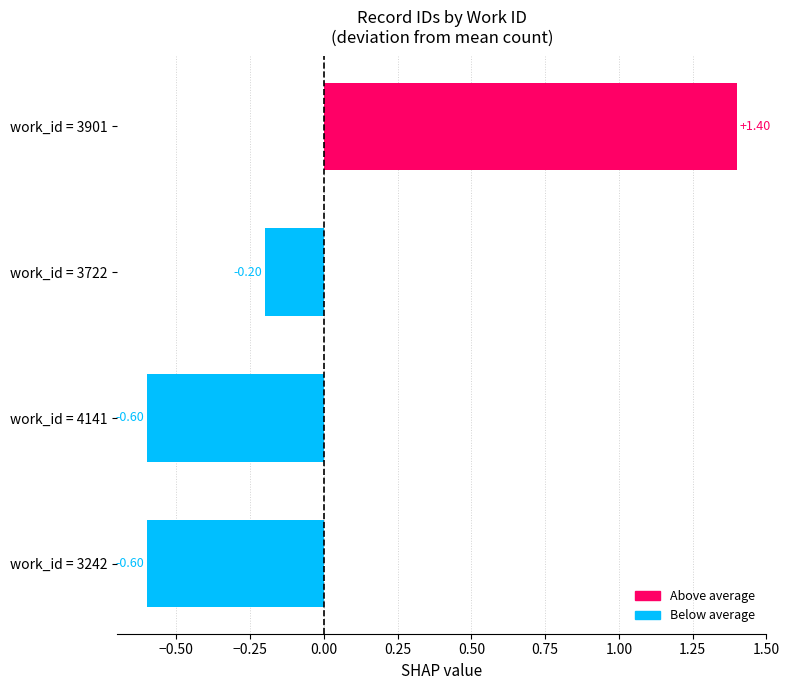

What is the sum of the values at work_id = 3722 and work_id = 4141?

-0.8